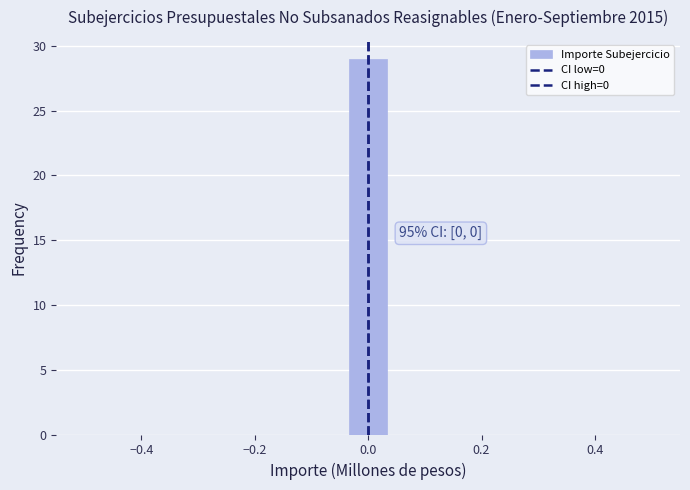

Around what value on the x-axis is the tallest bar? Give the approximate position of its centre, as read against the axis.

0.00